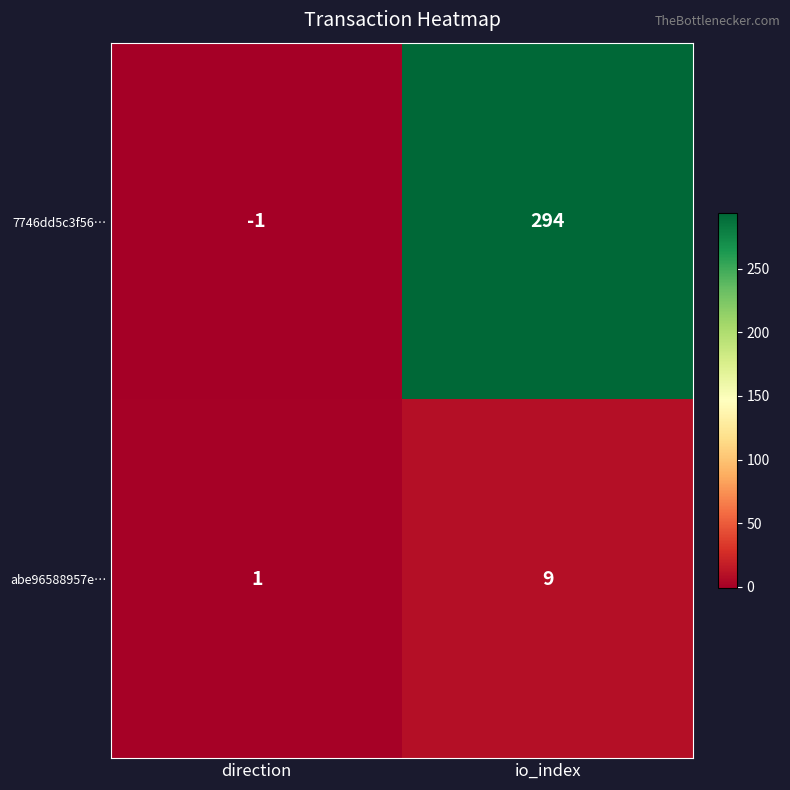

List the series in order of their peak value, lowest first.

abe96588957e…, 7746dd5c3f56…